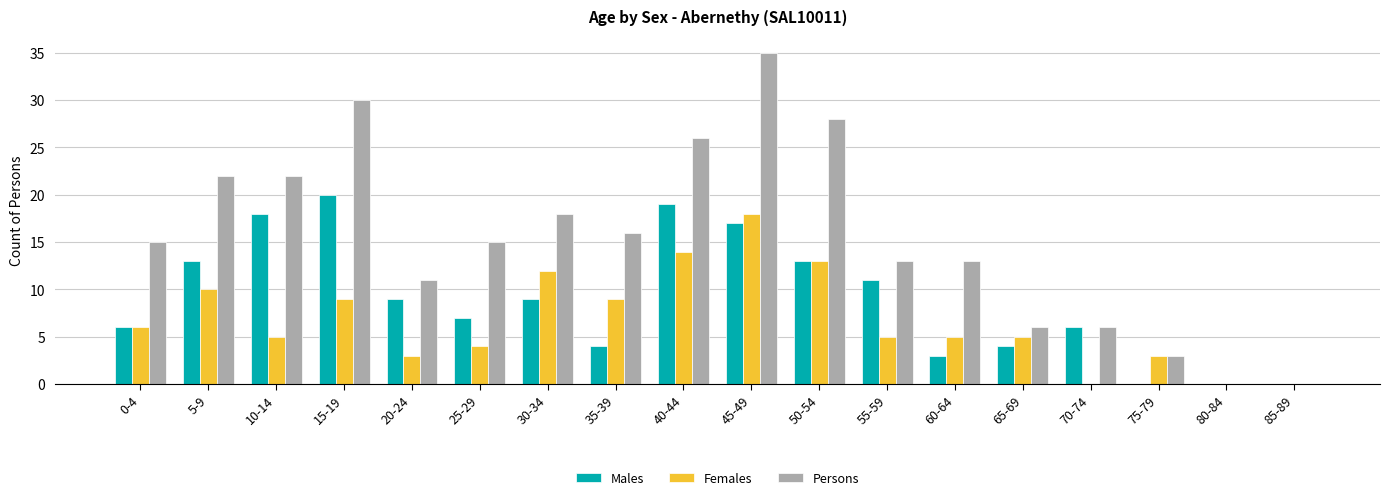

What is the spread (max minus min) of values at 45-49?

18